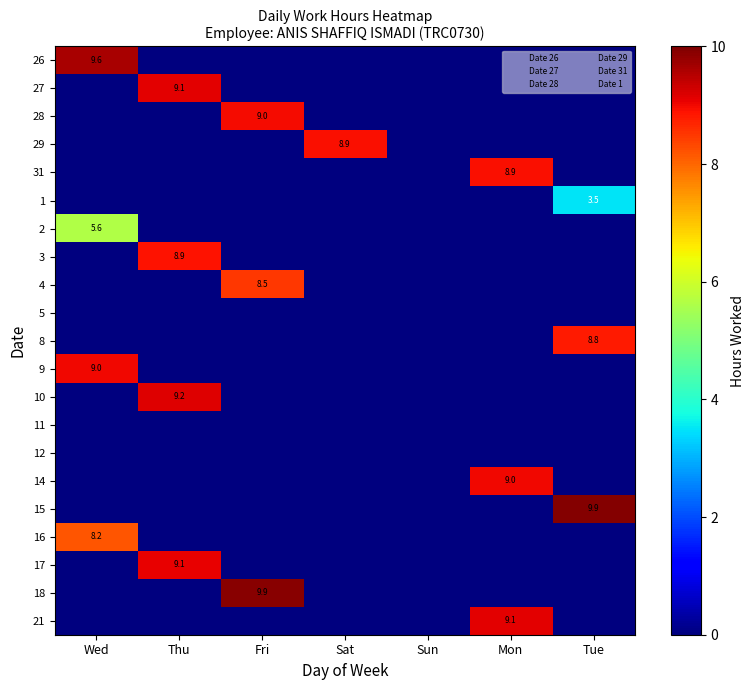

Which category has the lowest value across all series?

Thu